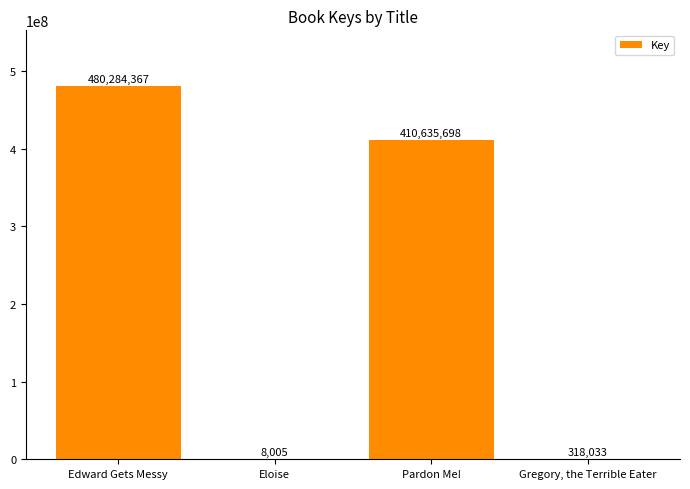

True or false: the data shows 410635698 at Pardon Me!.

True